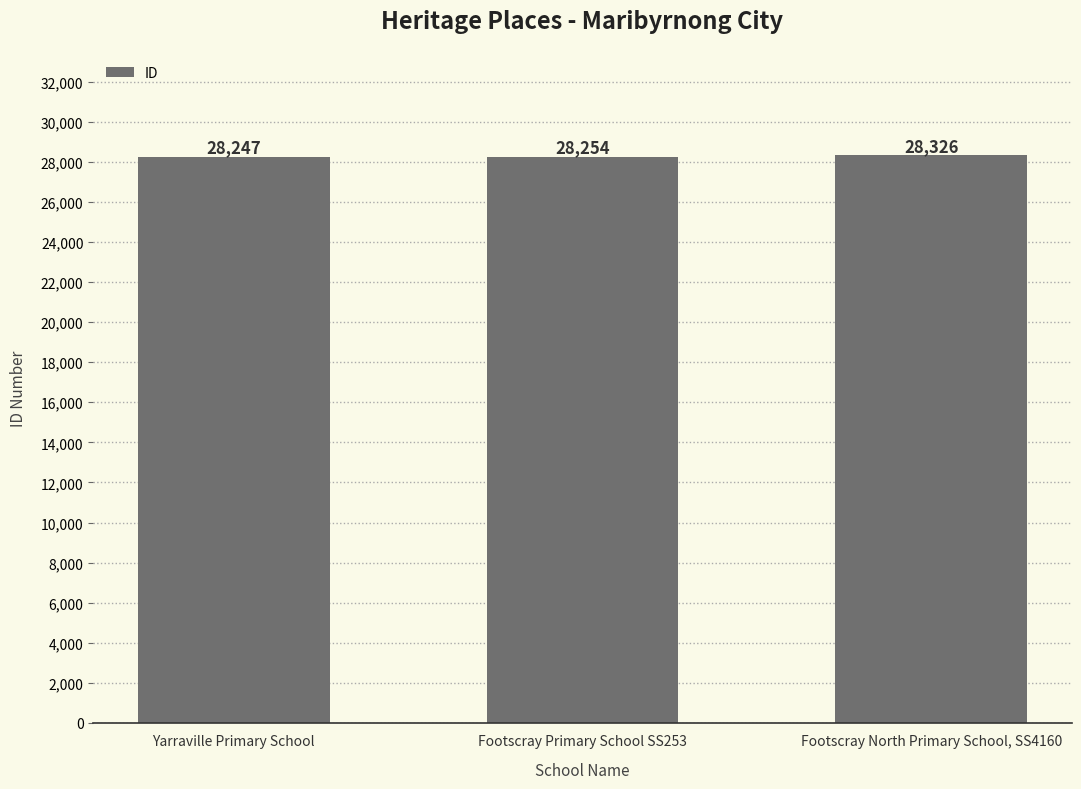

What is the greatest value displayed?

28326